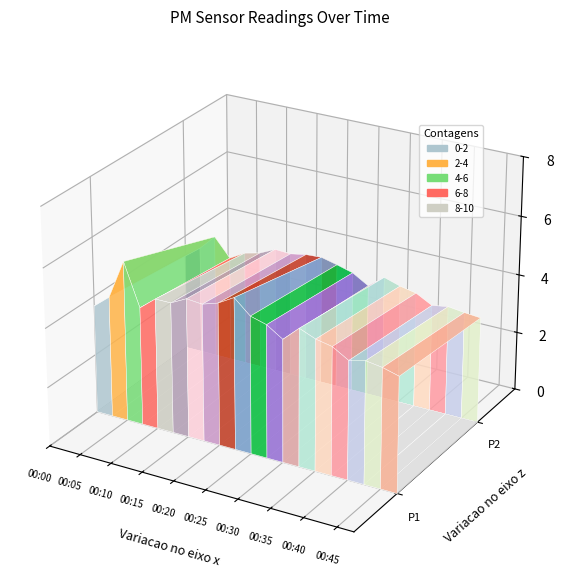

Reading left to right, list all the values displayed in this chart.

P1: 3.7	4.1	5.4	4.0	4.4	4.4	4.7	4.7	4.8	5.1	4.7	4.5	4.2	4.7	4.4	4.3	4.0	4.1	4.0	3.9
P2: 3.4	3.7	4.2	3.6	3.9	4.0	4.3	4.2	4.3	4.4	4.2	4.1	3.8	4.2	4.0	3.9	3.6	3.7	3.6	3.6